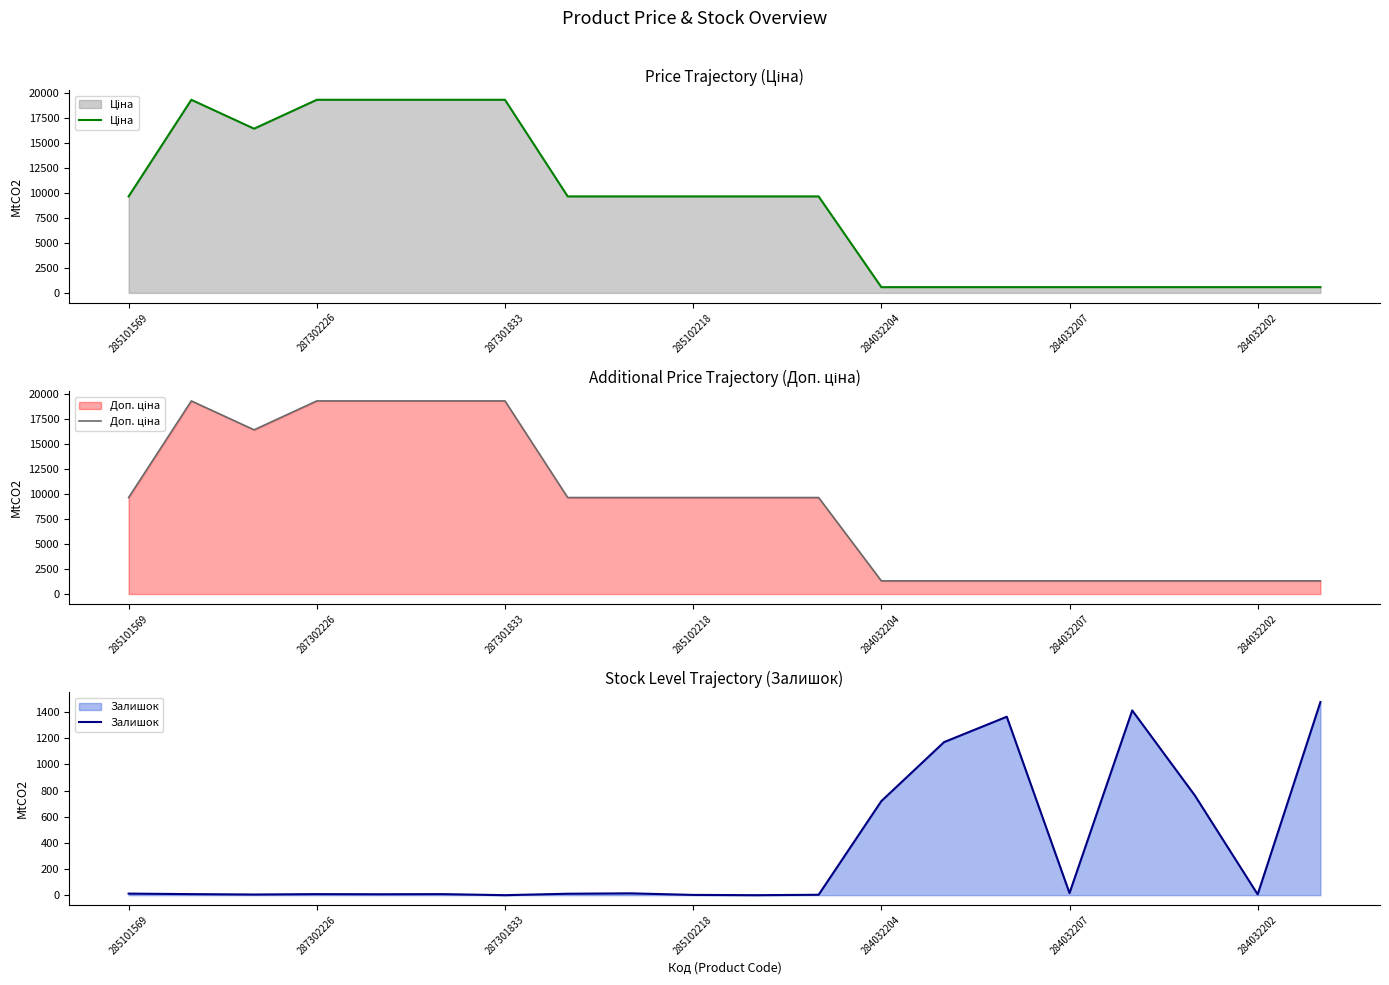

Which series has the largest total across all categories?

Доп. ціна